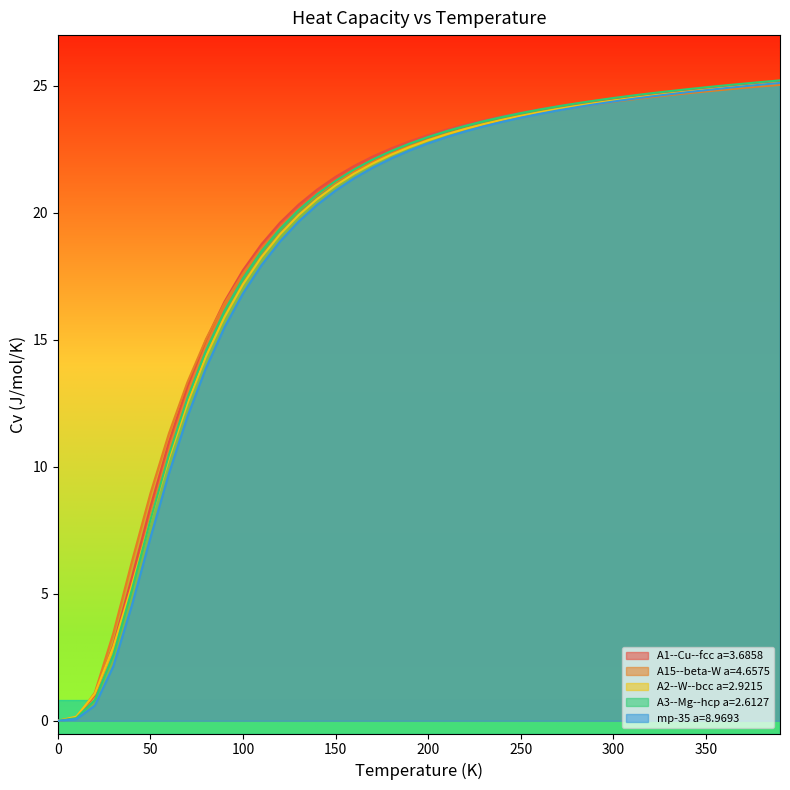

What is the greatest value displayed?

25.2